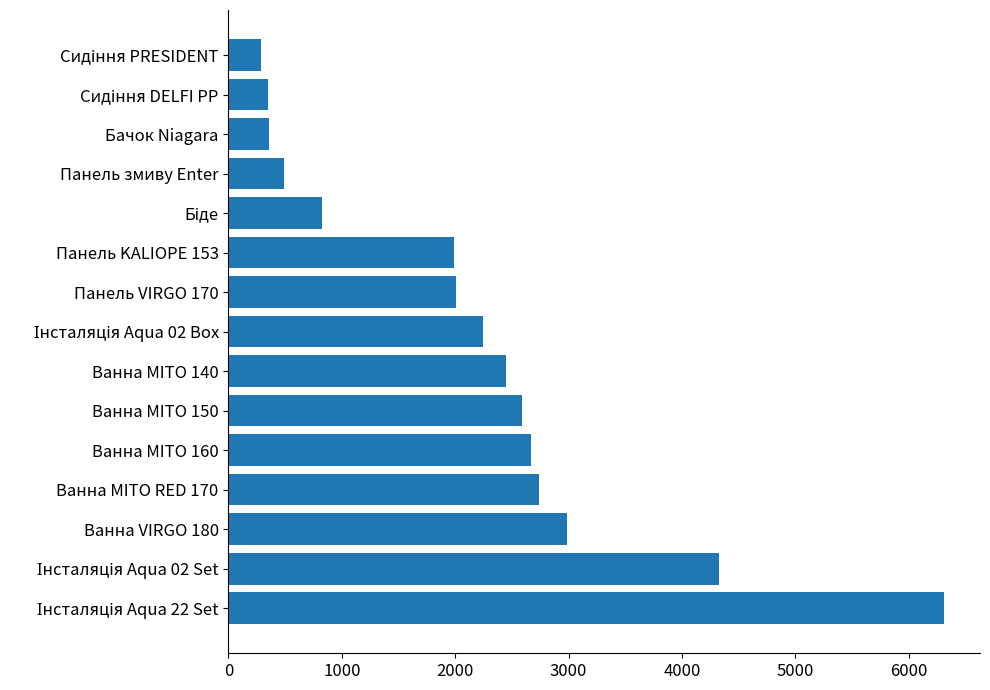

What is the average value?

2175